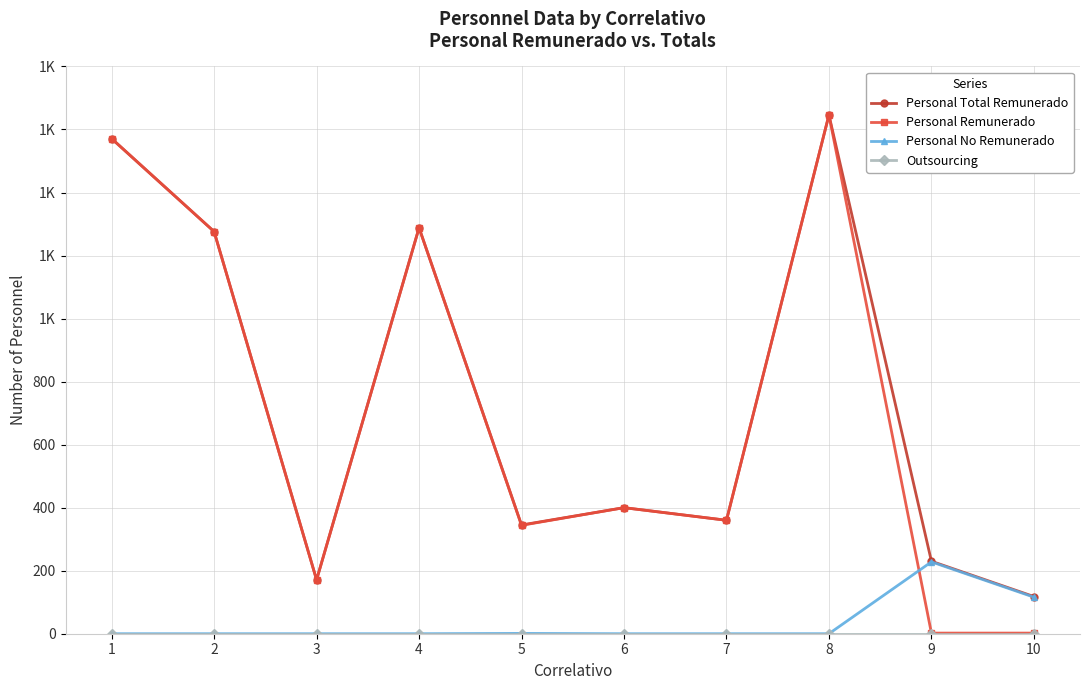

Rank the categories by Personal No Remunerado value from highest to lowest.

9, 10, 5, 1, 2, 3, 4, 6, 7, 8